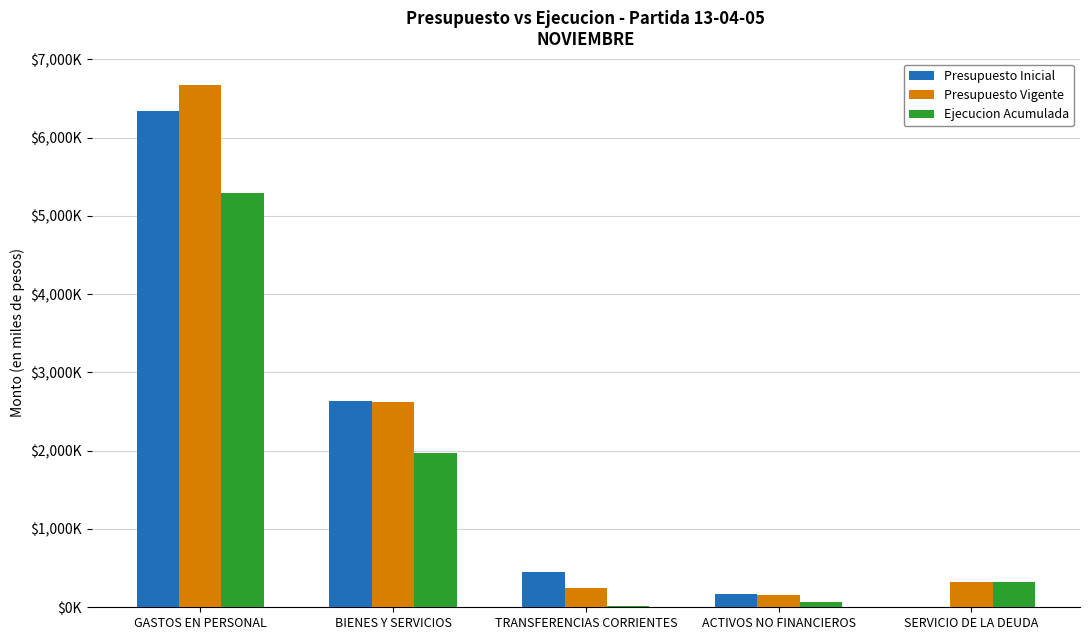

Are the bars horizontal?

No